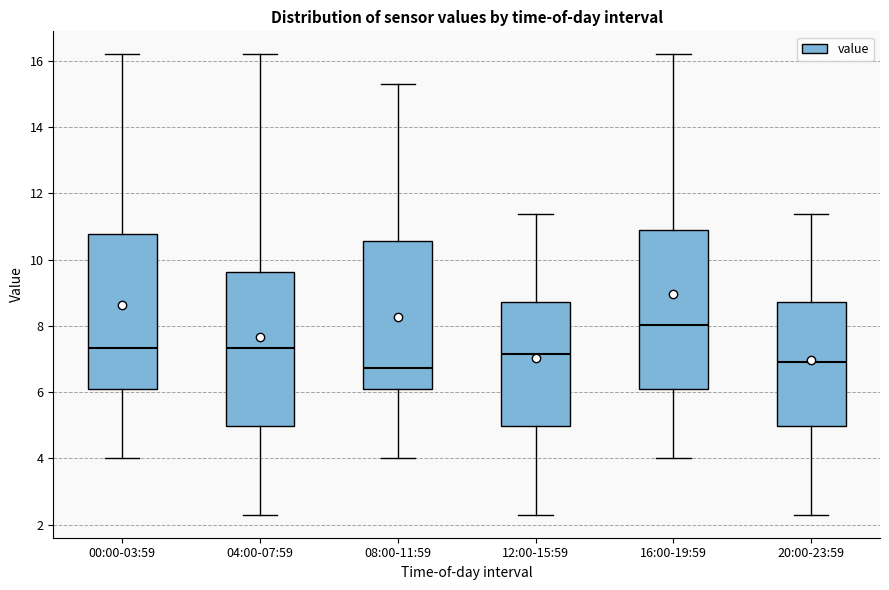

Where is the lower edge of the box for 20:00-23:59 on the y-axis? The values are not printed on the chart, so give them approximately, as read against the axis.

5.0